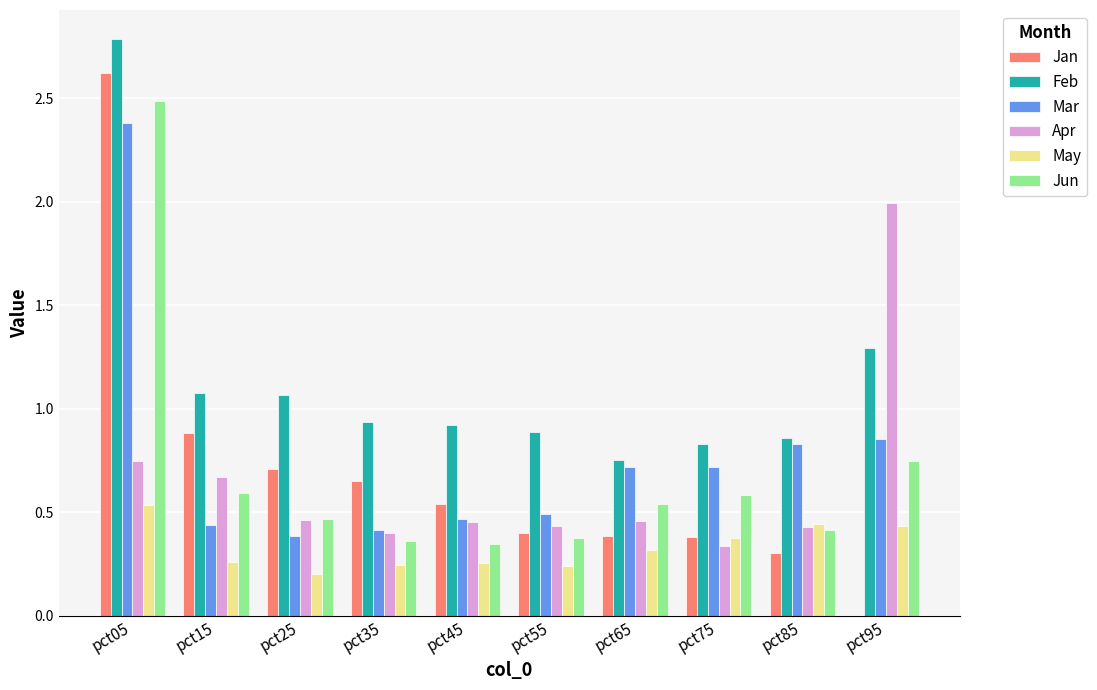

At which label is Apr closest to 1?

pct05